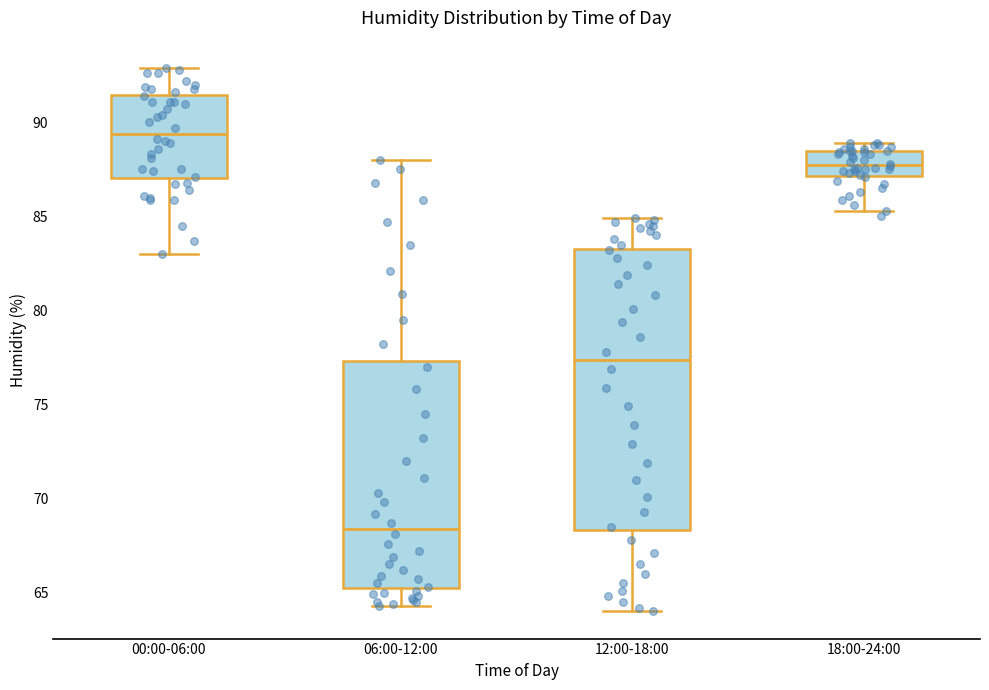

Where does the upper whisker of the box for 06:00-12:00 end on the y-axis? The values are not printed on the chart, so give them approximately, as read against the axis.

88.0